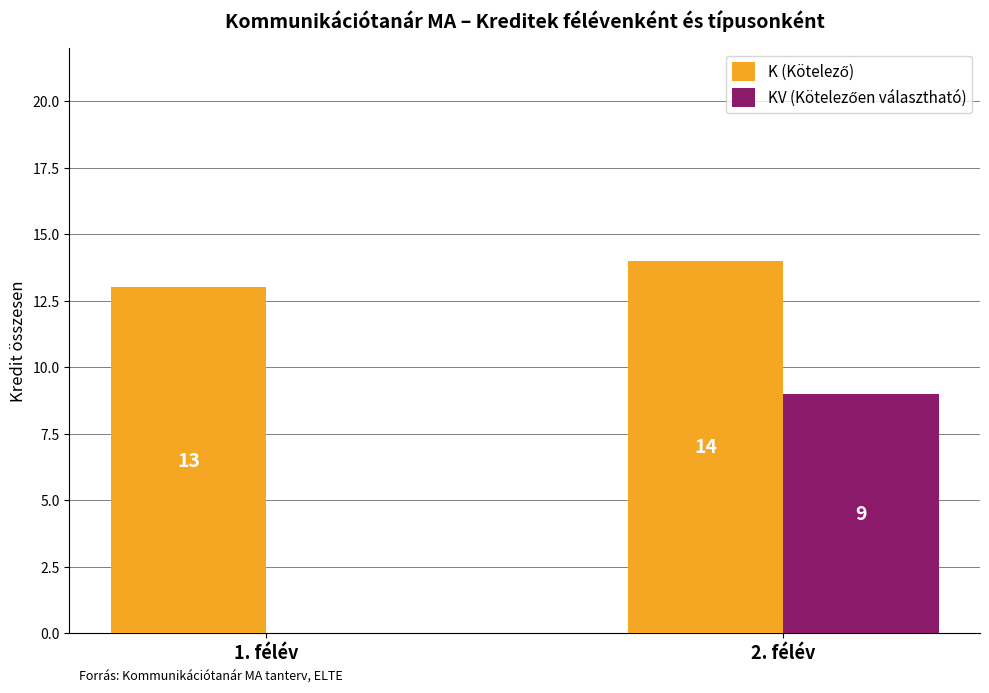

What is the total value across all series at 2. félév?

23